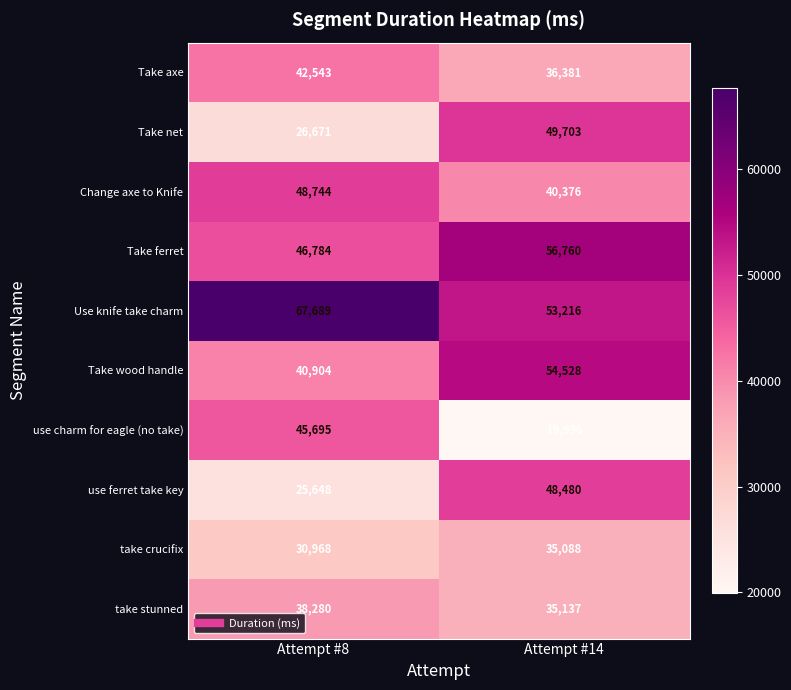

How many distinct data groups are displayed?

10